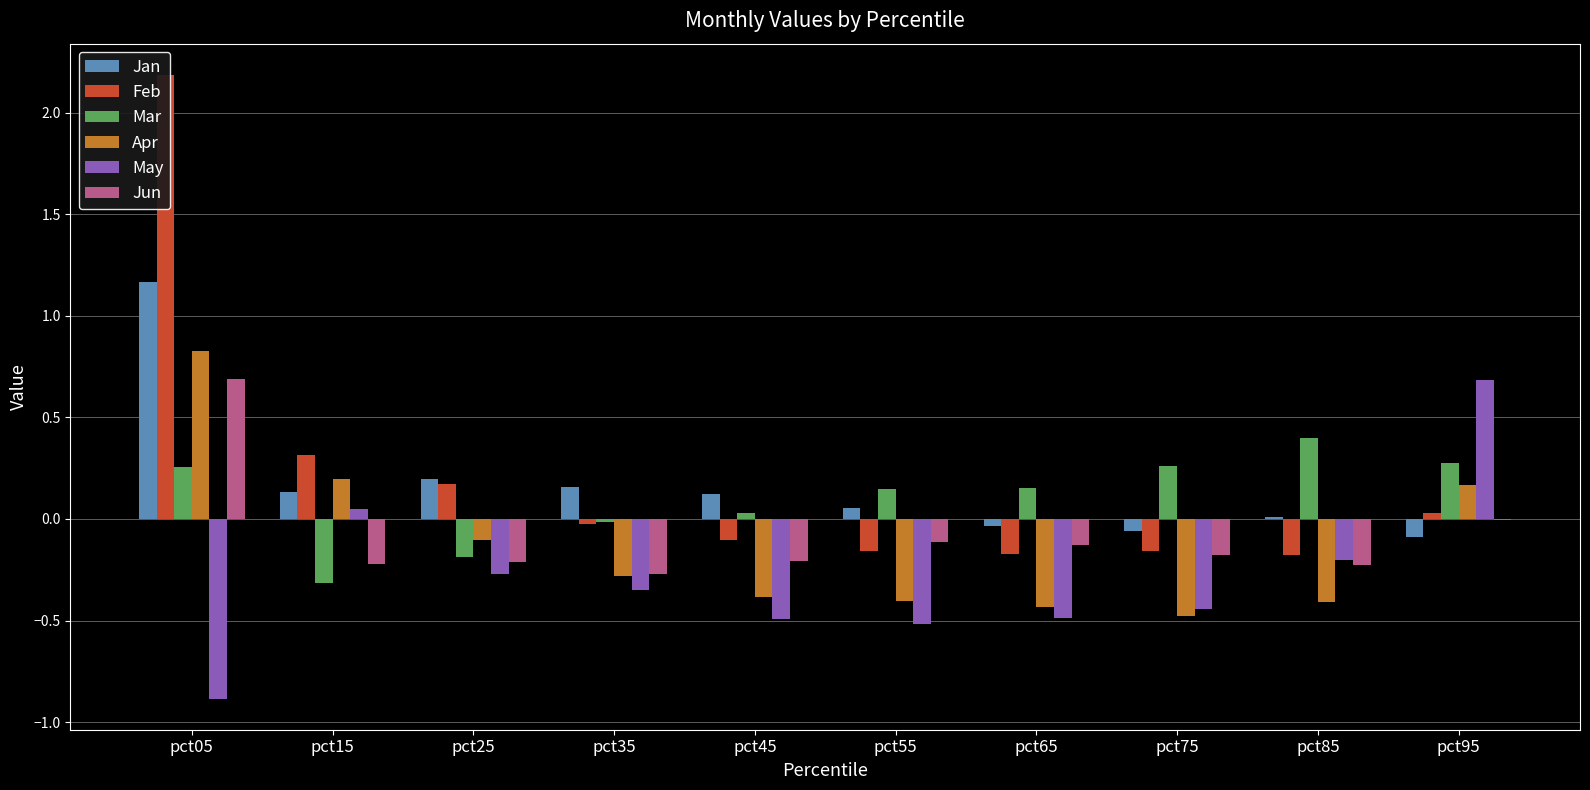

What are all the series names shown in the legend?

Jan, Feb, Mar, Apr, May, Jun